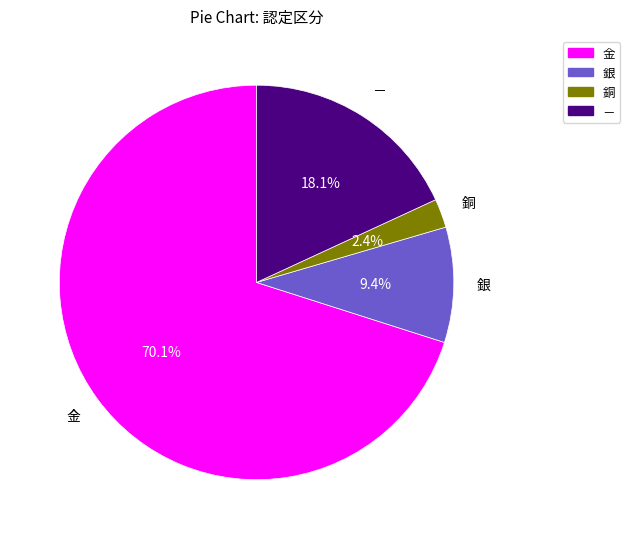

Count the number of slices in the pie.

4